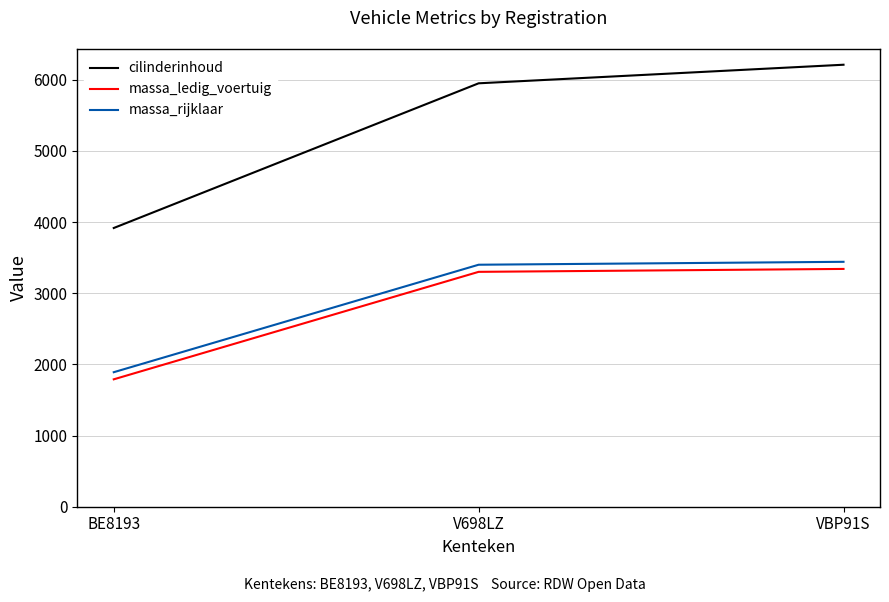

What position from the right is V698LZ?

2